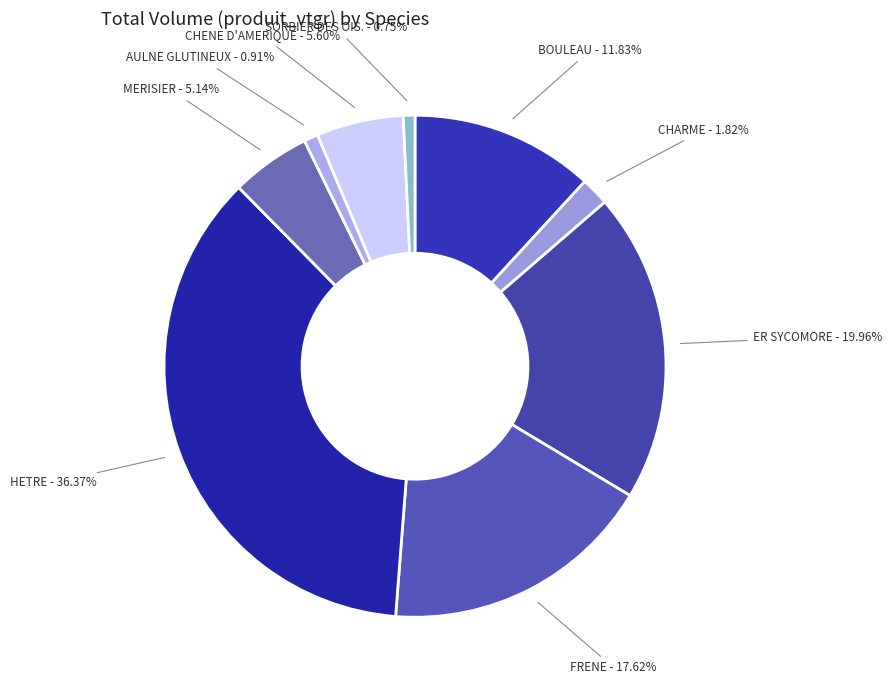

To the nearest percent, what is the difference between the largest and smallest slice percentages?

36%